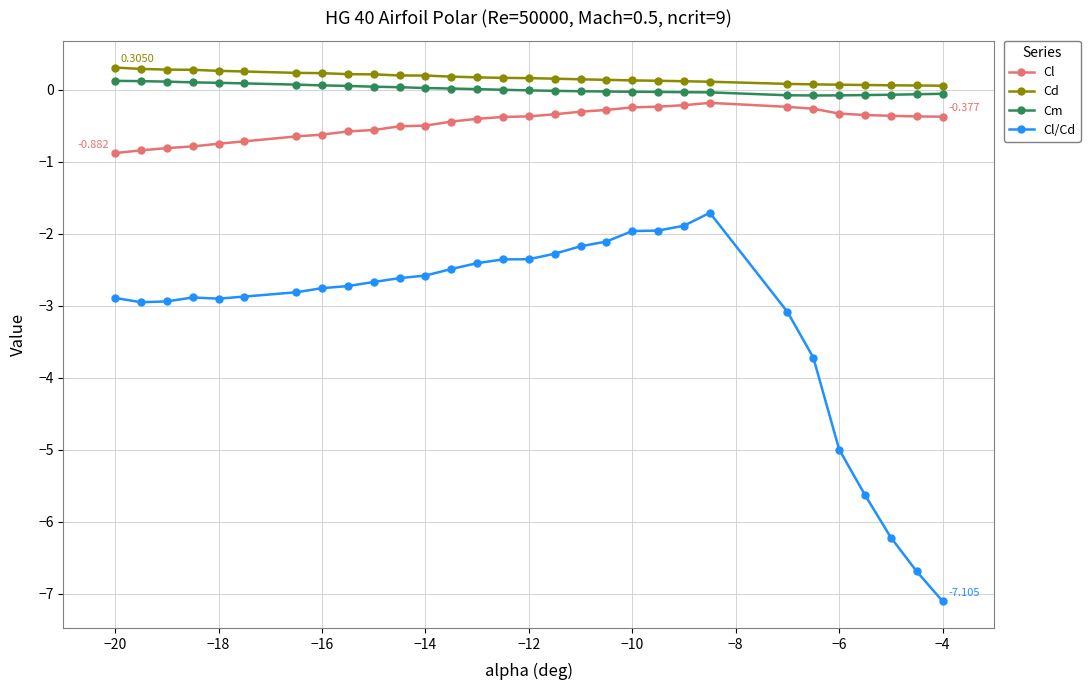

True or false: Cd and Cl/Cd cross at least once.

False